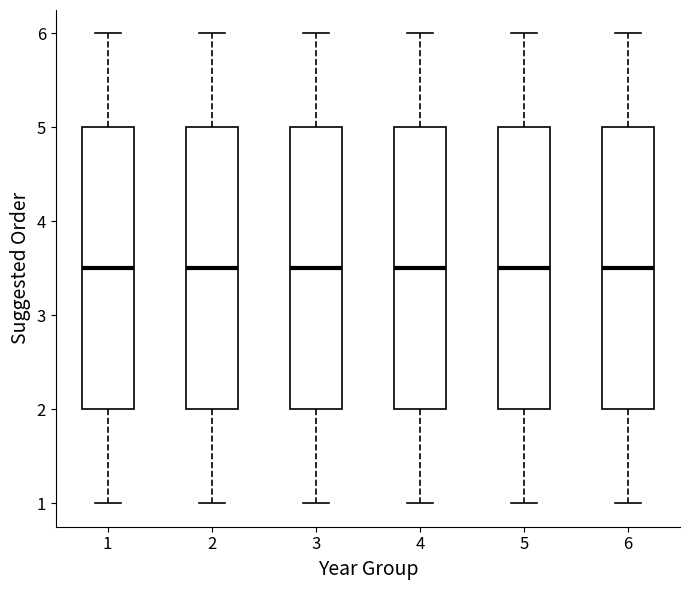

Where does the upper whisker of the box at x = 1 end on the y-axis? The values are not printed on the chart, so give them approximately, as read against the axis.

6.0